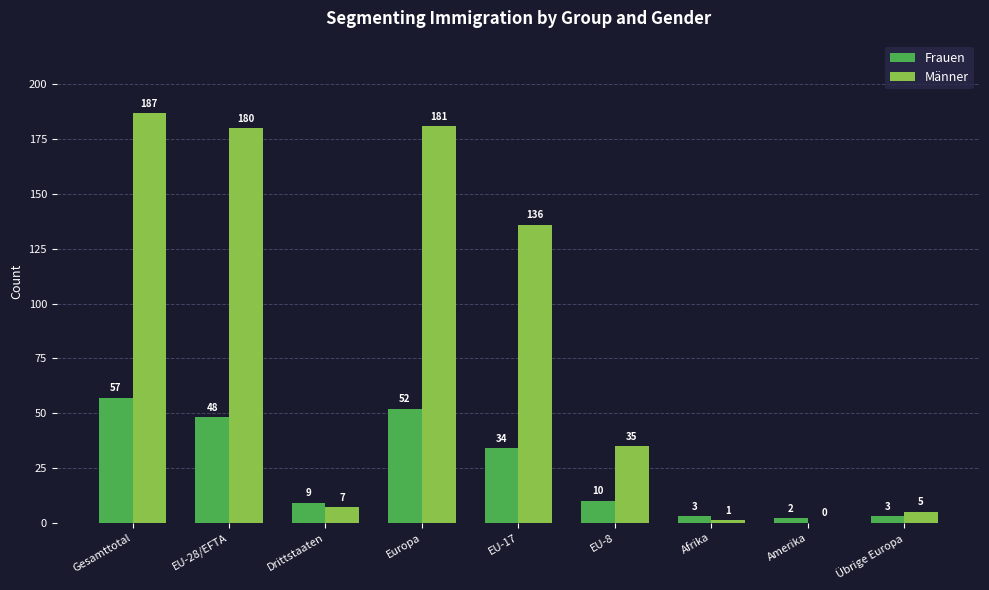

How many categories are shown in the chart?

9